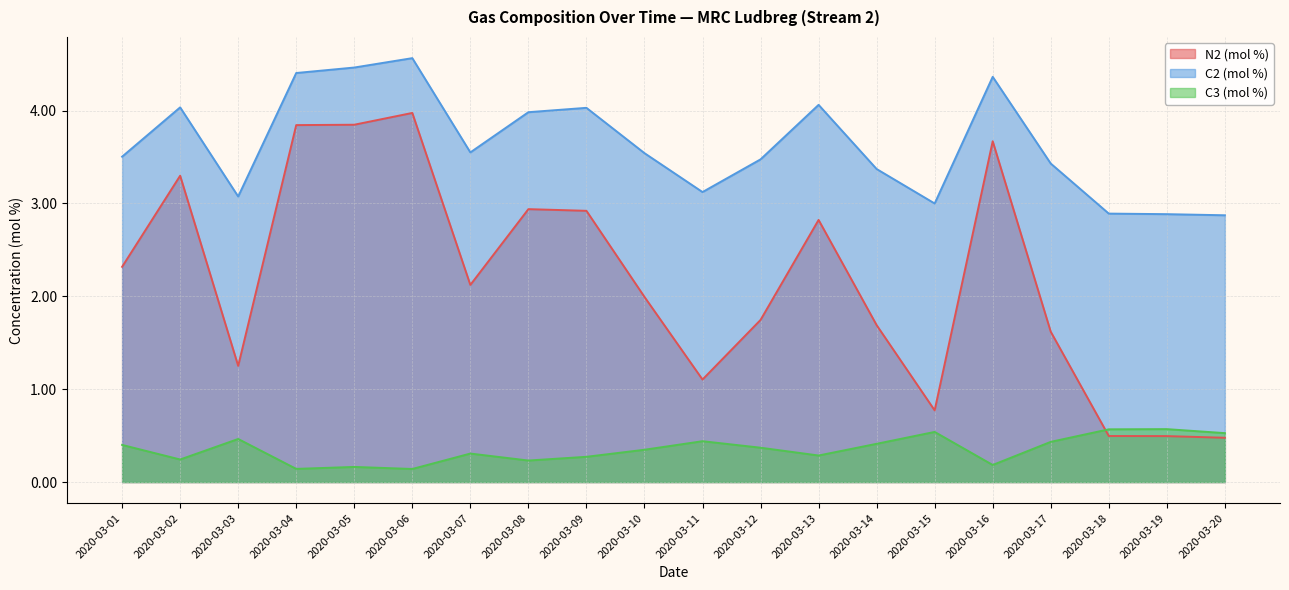

How many C3 (mol %) values are between 0 and 1?

20